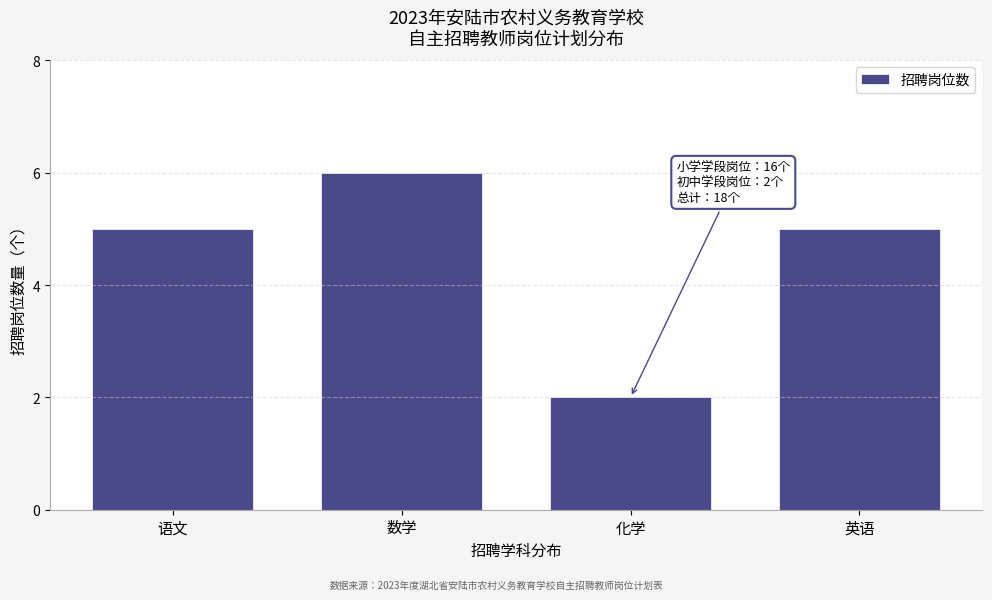

Reading left to right, what are all the values shown in this chart?

5	6	2	5